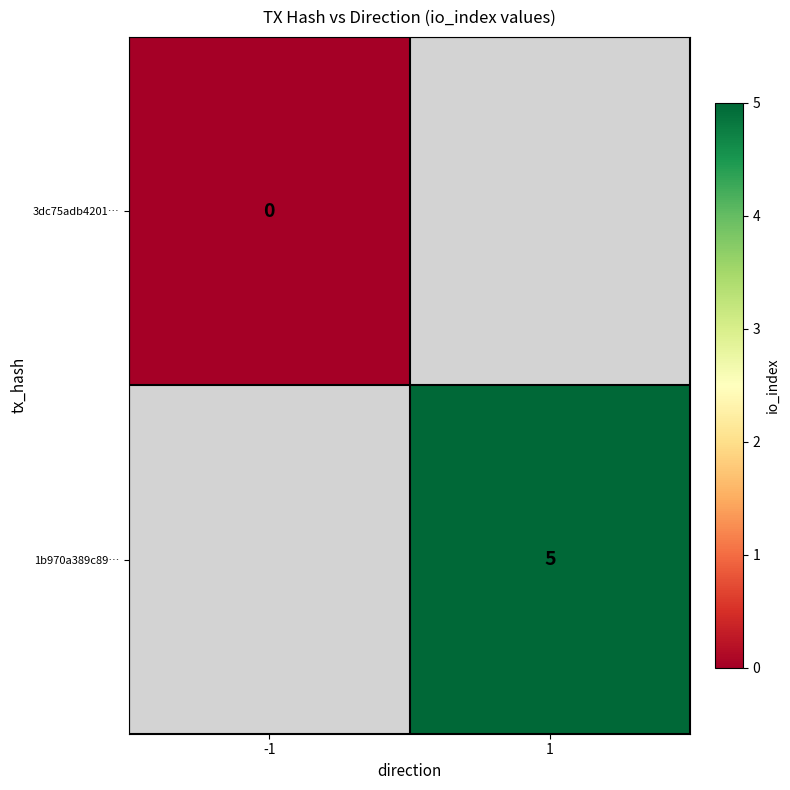

Rank the categories by 1b970a389c89… value from lowest to highest.

-1, 1